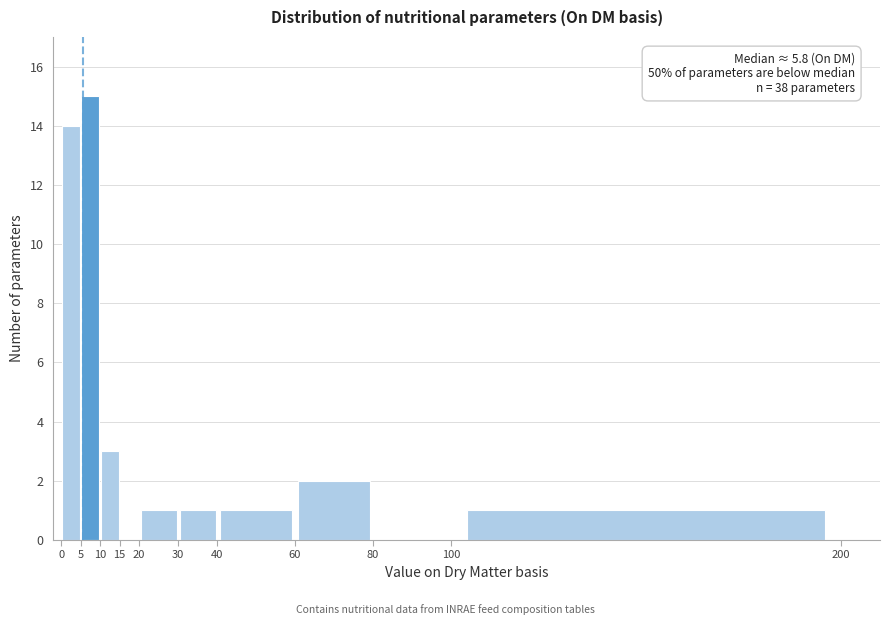

Over which range of the x-axis is the bar tallest?

5 to 10